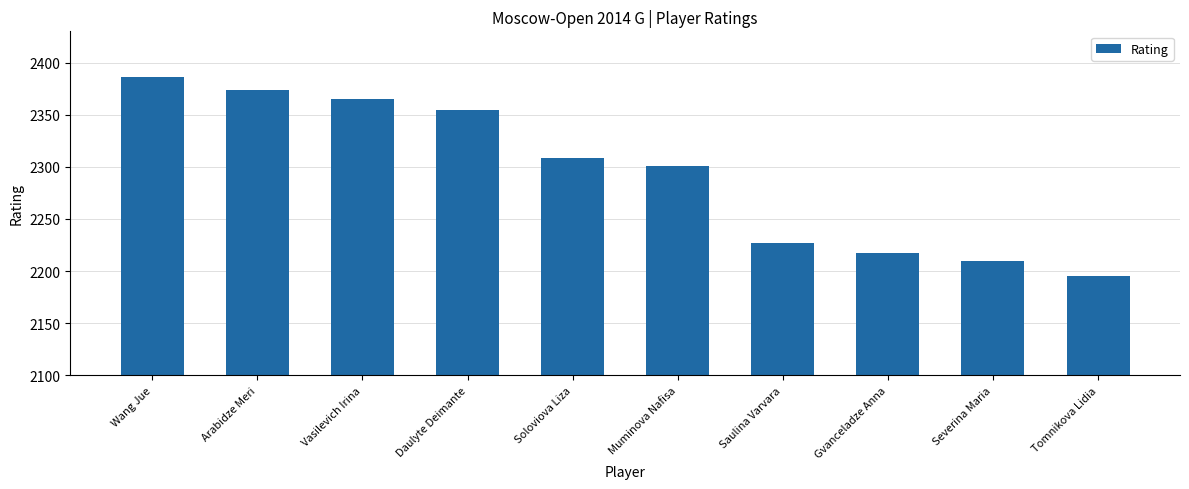

True or false: the data shows 2210 at Severina Maria.

True